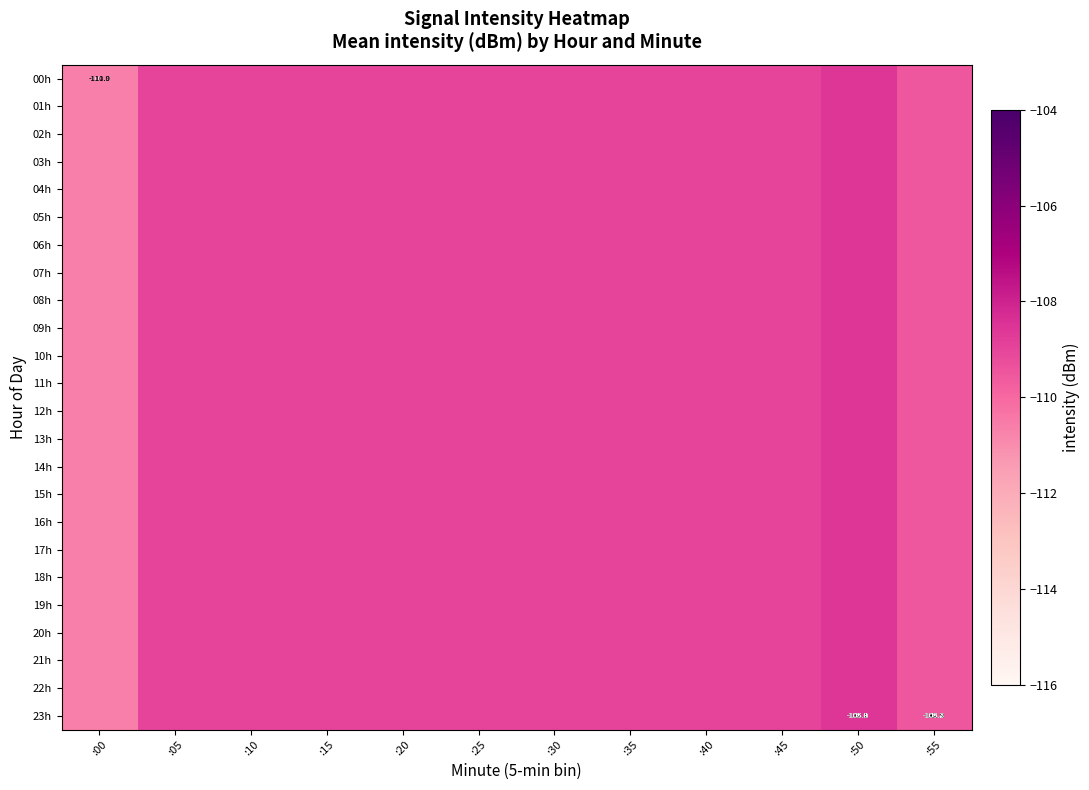

Which label corresponds to the largest value in the chart?

:50